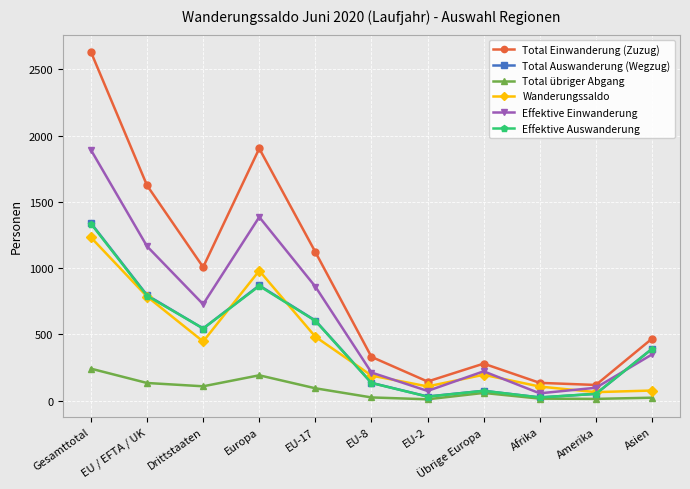

How many interior local peaks does the Total Einwanderung (Zuzug) series have?

2